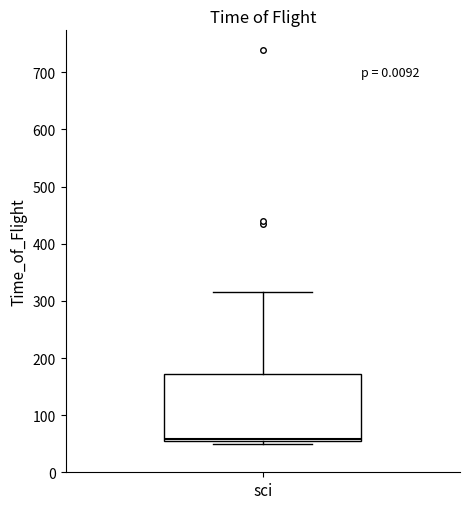

Where does the median line of the box for sci sit on the y-axis? The values are not printed on the chart, so give them approximately, as read against the axis.

60